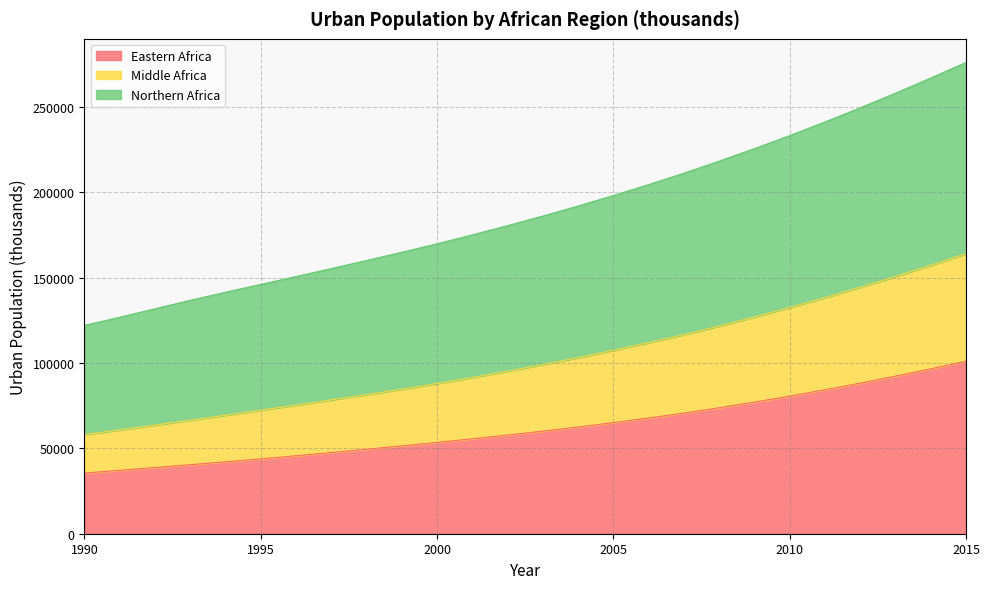

True or false: Northern Africa has a value of 32517 at 2006.

False